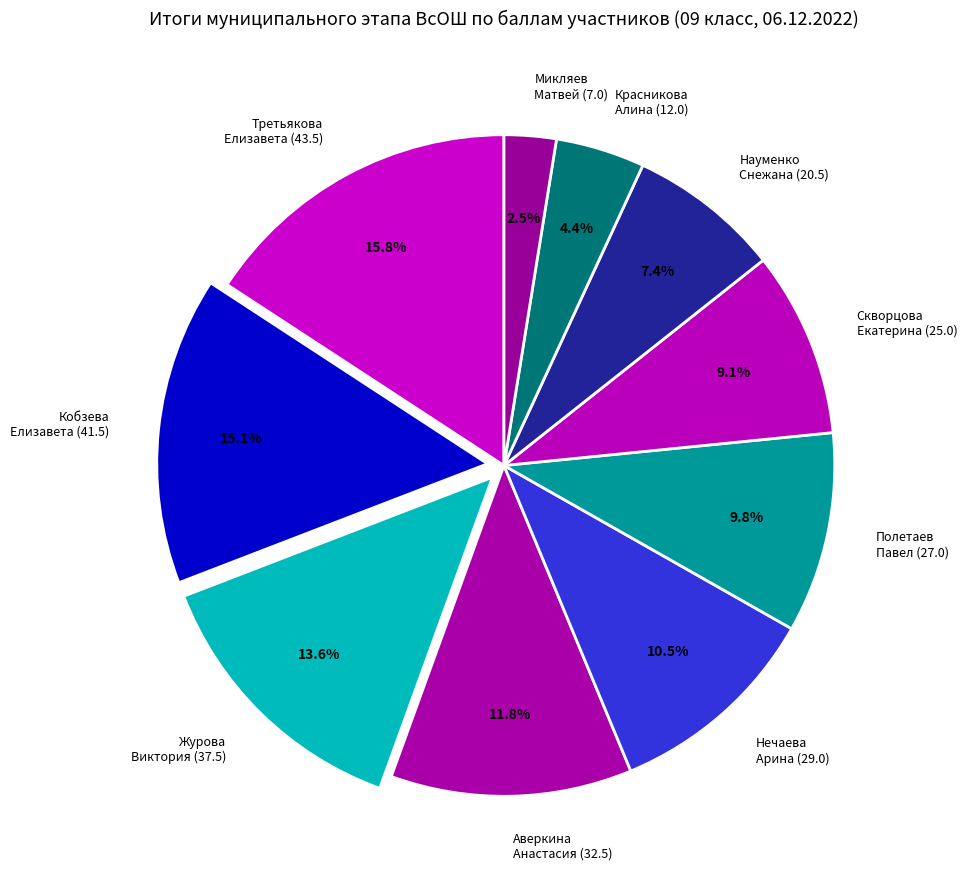

Rank the categories by value from lowest to highest.

Микляев Матвей (7.0), Красникова Алина (12.0), Науменко Снежана (20.5), Скворцова Екатерина (25.0), Полетаев Павел (27.0), Нечаева Арина (29.0), Аверкина Анастасия (32.5), Журова Виктория (37.5), Кобзева Елизавета (41.5), Третьякова Елизавета (43.5)